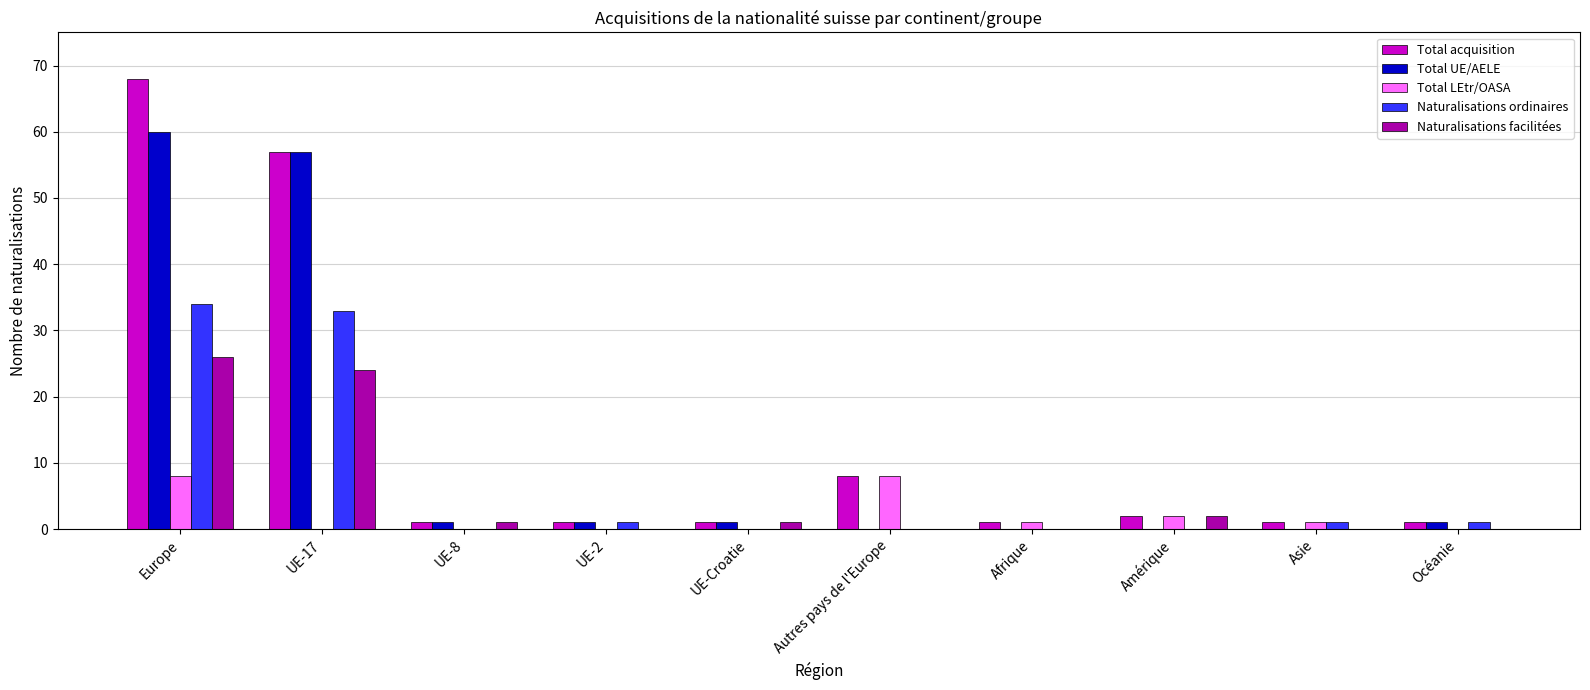

What is the maximum value for Total UE/AELE?

60